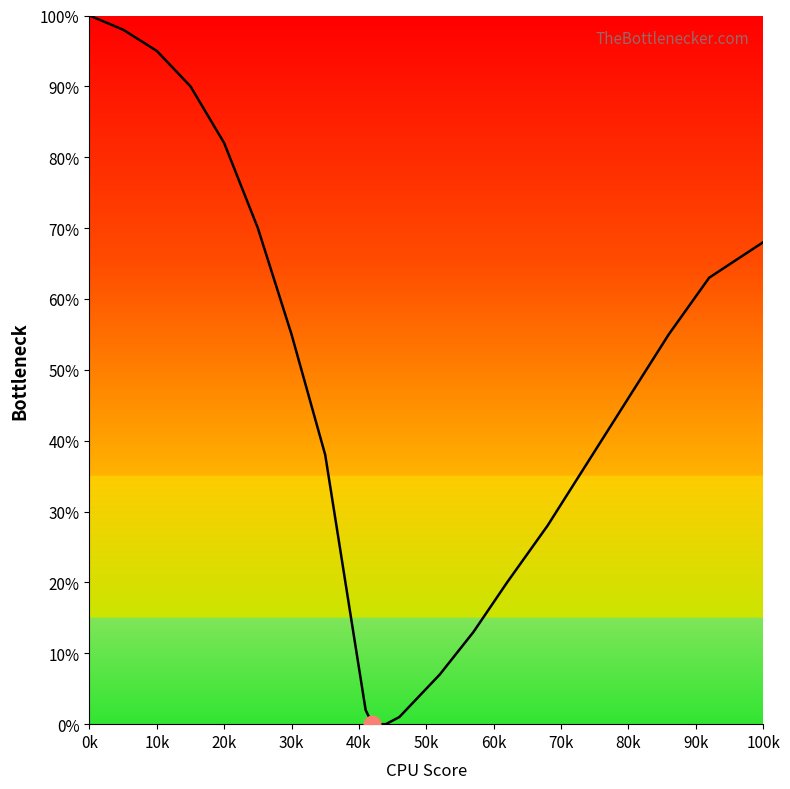

What is the difference between the maximum and minimum values?

100